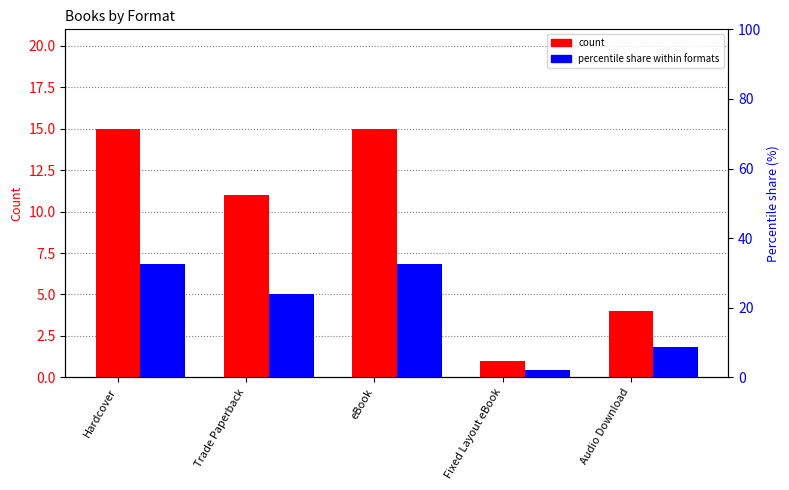

Where does the count series first go above 11?

Hardcover